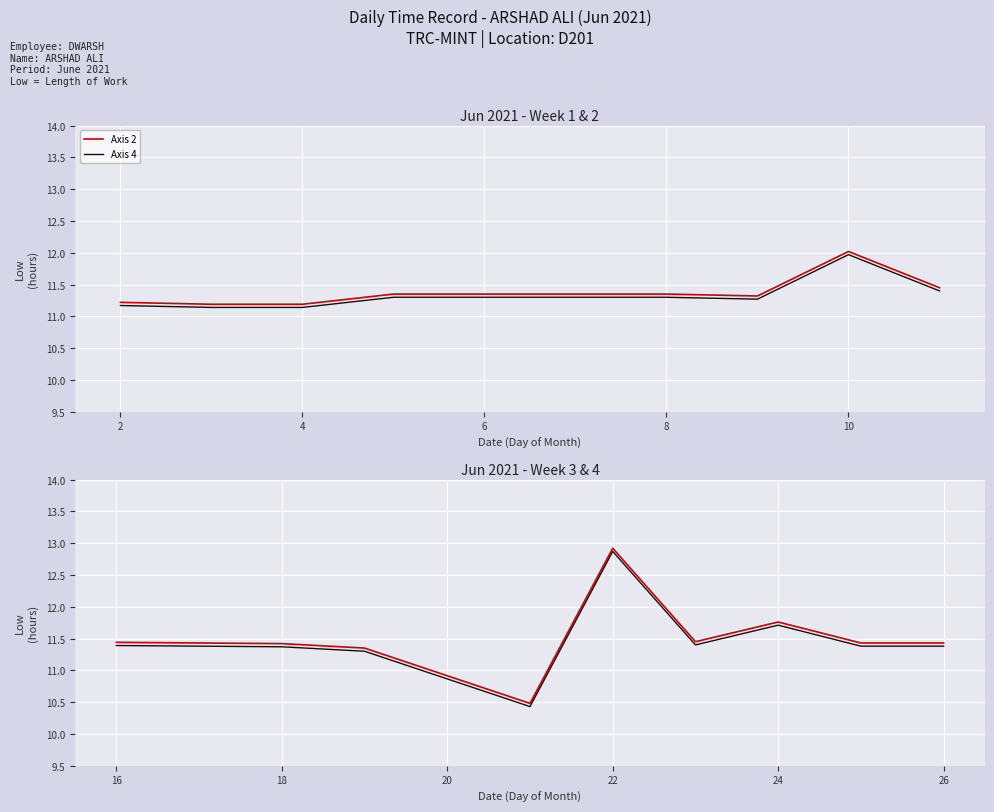

How many Axis 4 values are between 11 and 12?

7